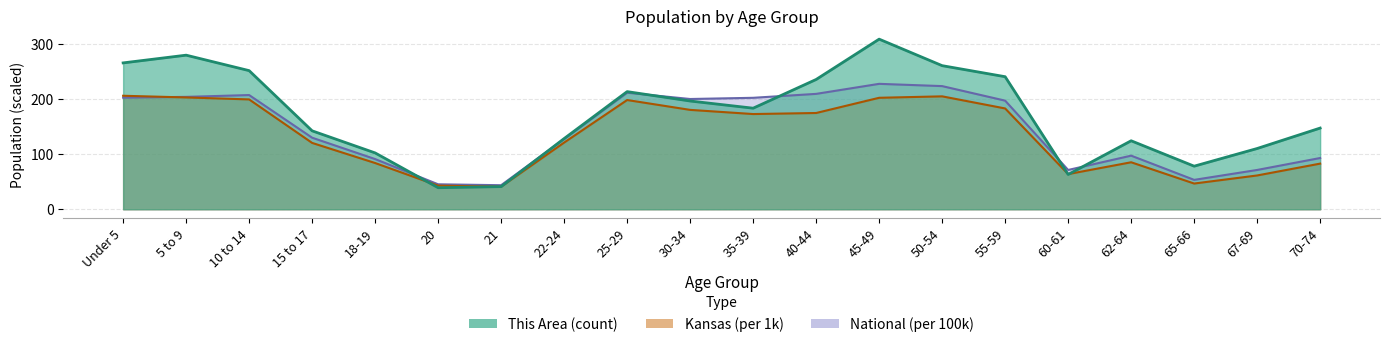

What is the difference between the second highest and second lowest values in the This Area series?

238.0